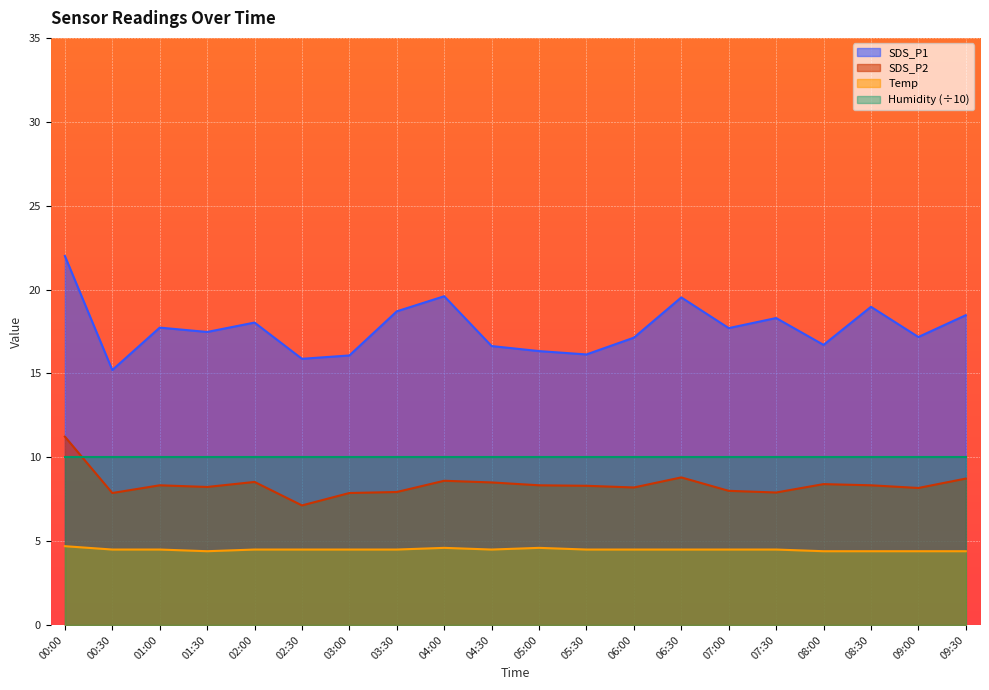

In SDS_P1, how many points are higher than both neighbors (excluding endpoints)?

6